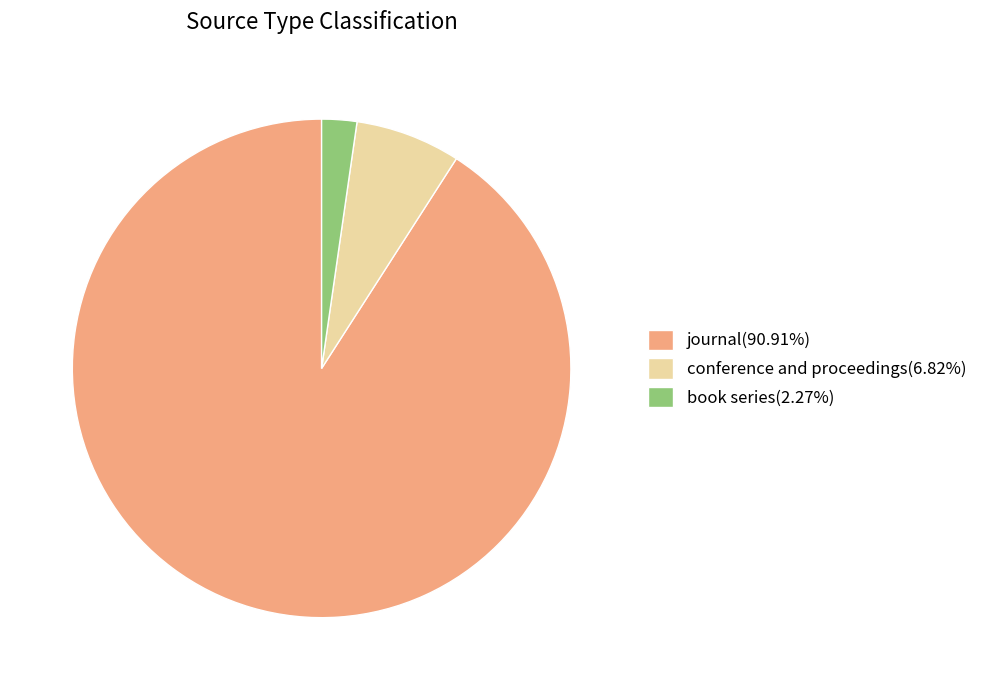

Is there a majority slice in this chart?

Yes